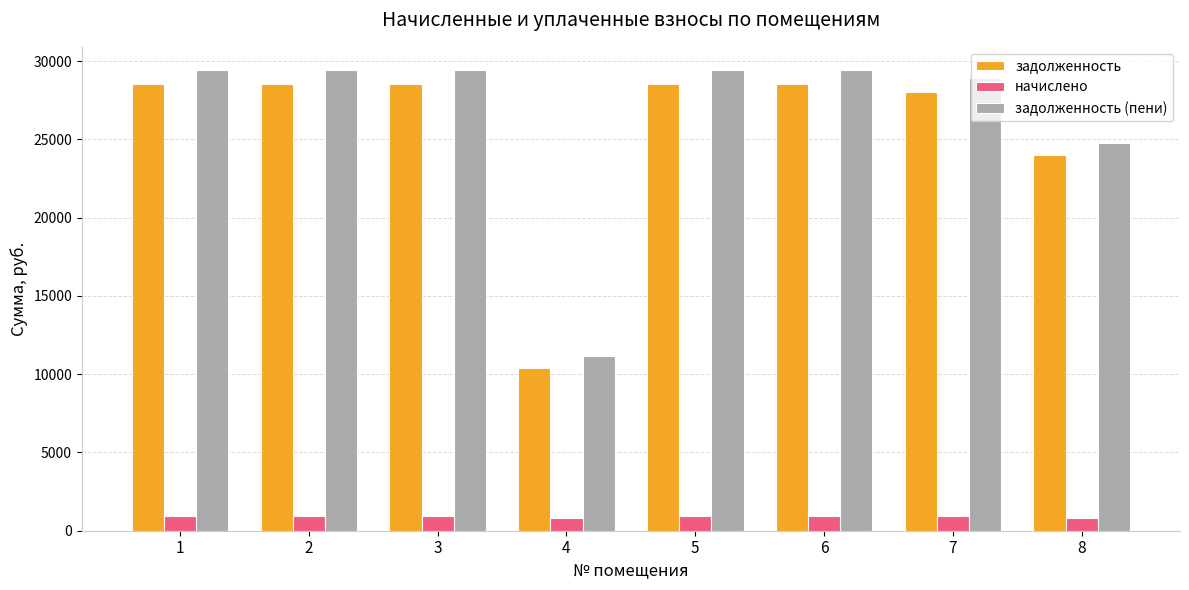

Rank the series by their maximum value, from highest to lowest.

задолженность (пени), задолженность, начислено